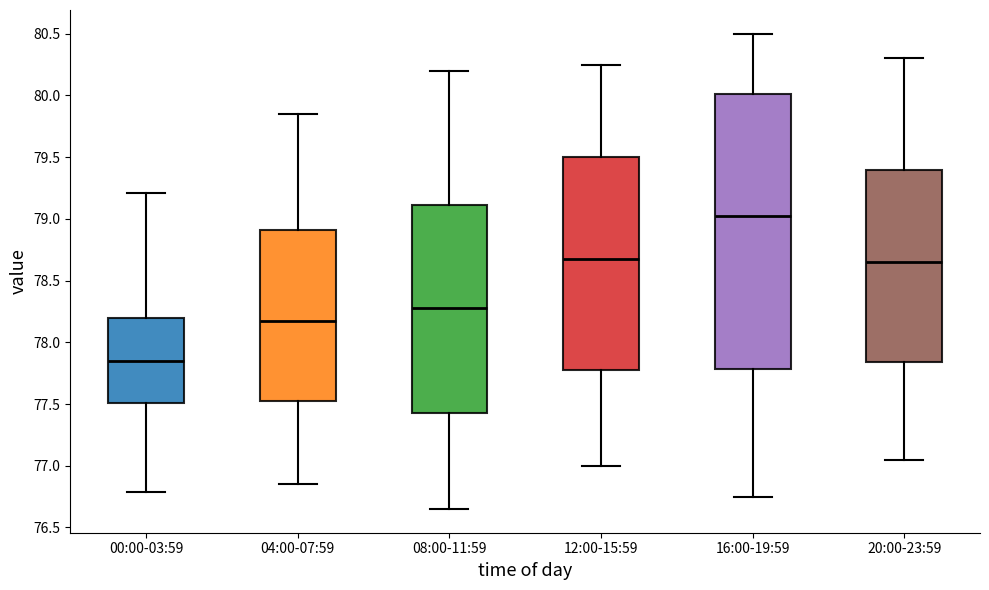

Where does the lower whisker of the box for 16:00-19:59 end on the y-axis? The values are not printed on the chart, so give them approximately, as read against the axis.

76.75